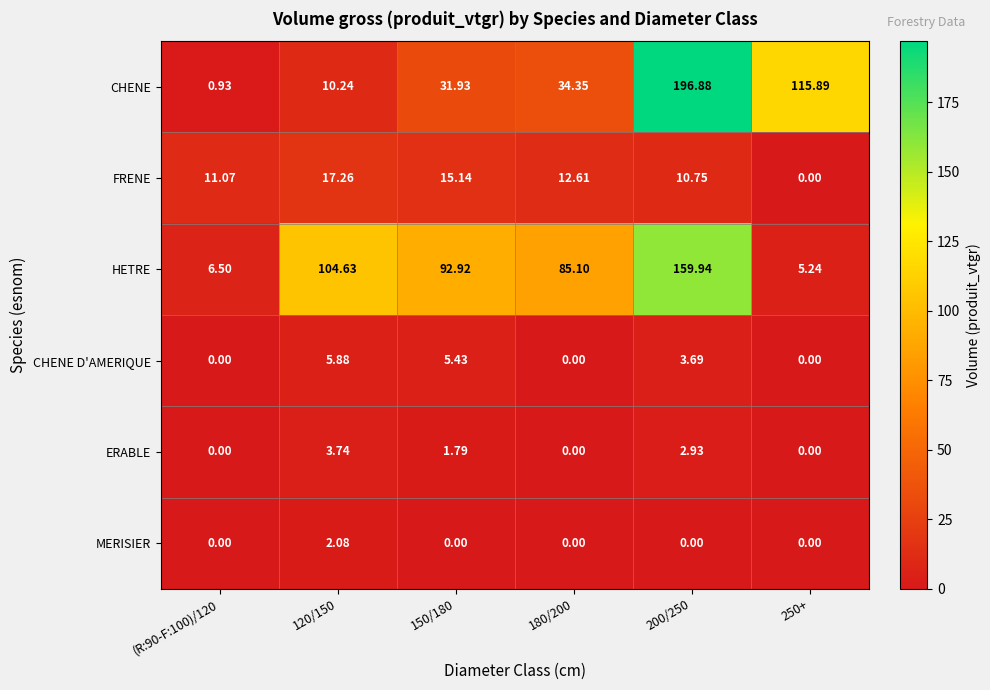

Between 150/180 and 180/200, which series saw the biggest shift?

HETRE